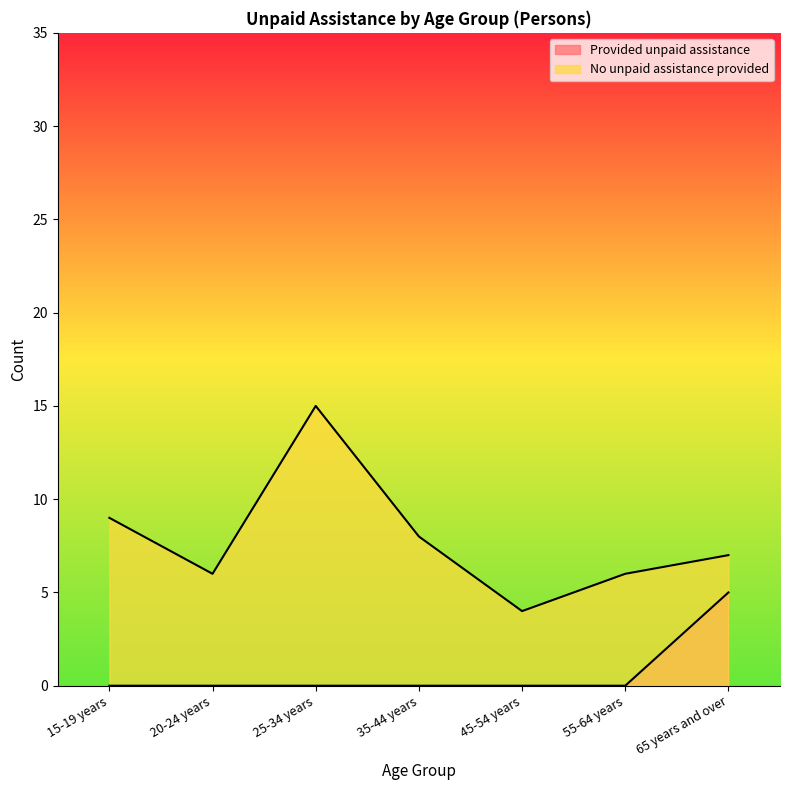

What is the difference between the second highest and second lowest values in the No unpaid assistance provided series?

3